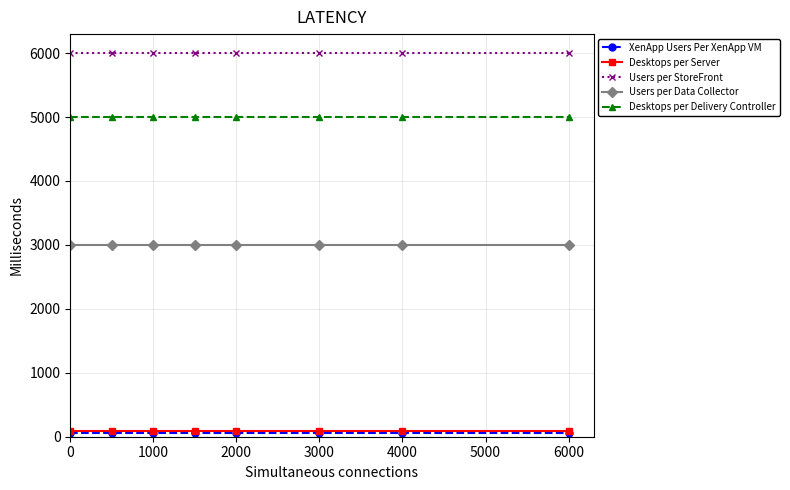

True or false: Users per Data Collector and Desktops per Delivery Controller cross at least once.

False